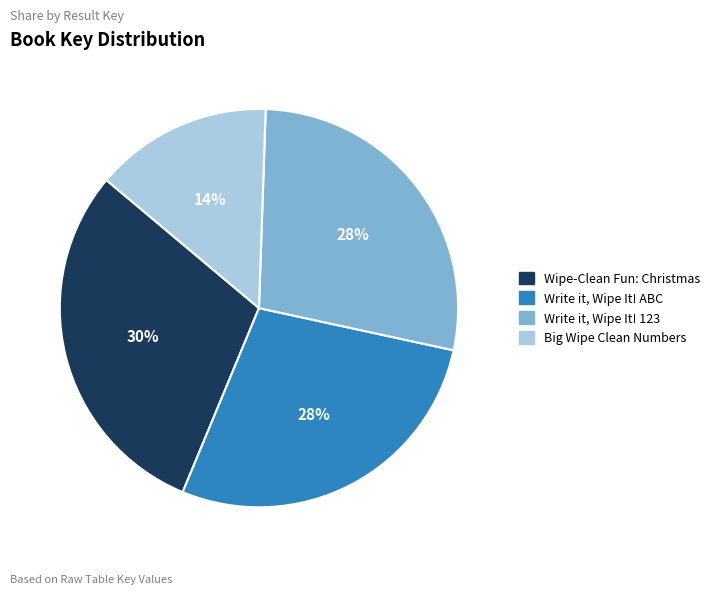

What is the smallest slice in the pie chart?

Big Wipe Clean Numbers